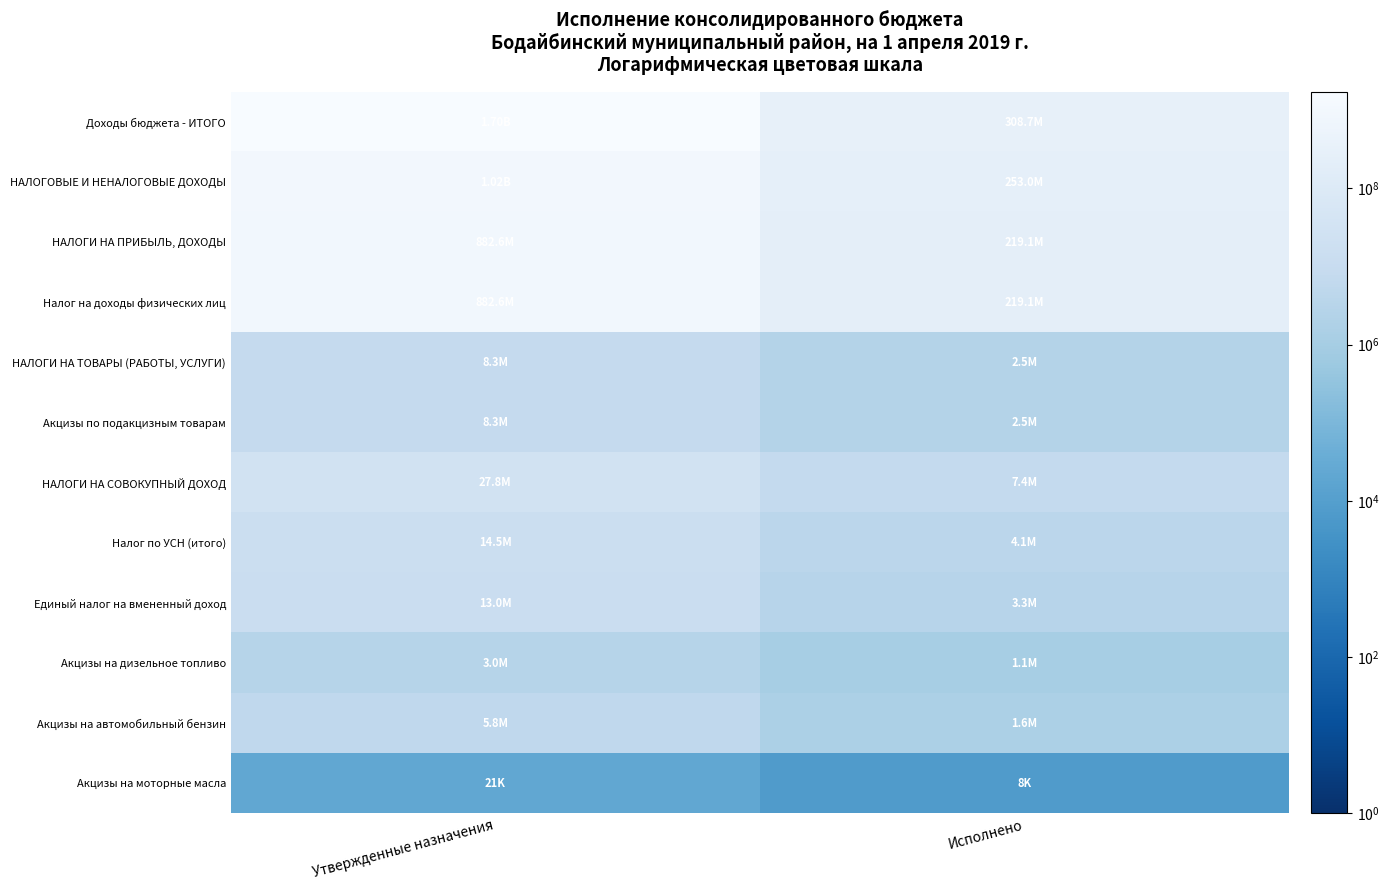

Reading left to right, what are all the values shown in this chart?

Доходы бюджета - ИТОГО: Утвержденные назначения=1699184331.4	Исполнено=308705317.6
НАЛОГОВЫЕ И НЕНАЛОГОВЫЕ ДОХОДЫ: Утвержденные назначения=1023275608.3	Исполнено=253022097.9
НАЛОГИ НА ПРИБЫЛЬ, ДОХОДЫ: Утвержденные назначения=882580480.0	Исполнено=219128351.6
Налог на доходы физических лиц: Утвержденные назначения=882580480.0	Исполнено=219128351.6
НАЛОГИ НА ТОВАРЫ (РАБОТЫ, УСЛУГИ): Утвержденные назначения=8328502.5	Исполнено=2457524.1
Акцизы по подакцизным товарам: Утвержденные назначения=8328502.5	Исполнено=2457524.1
НАЛОГИ НА СОВОКУПНЫЙ ДОХОД: Утвержденные назначения=27795000.0	Исполнено=7408404.7
Налог по УСН (итого): Утвержденные назначения=14500000.0	Исполнено=4064648.3
Единый налог на вмененный доход: Утвержденные назначения=13000000.0	Исполнено=3270856.3
Акцизы на дизельное топливо: Утвержденные назначения=3032189.6	Исполнено=1079572.8
Акцизы на автомобильный бензин: Утвержденные назначения=5819995.5	Исполнено=1582876.5
Акцизы на моторные масла: Утвержденные назначения=21331.4	Исполнено=7543.0